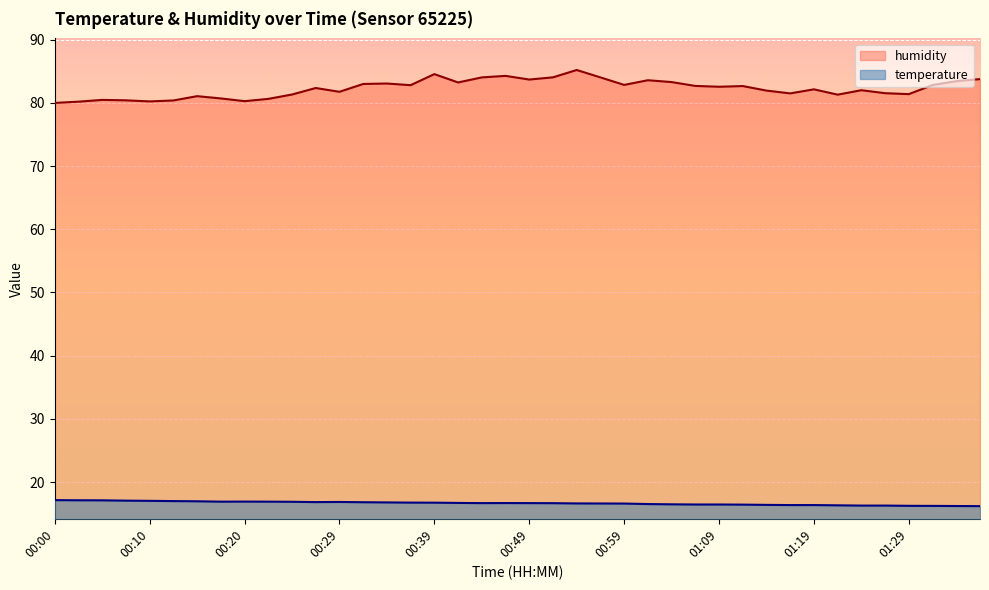

Where is the first local minimum for temperature?

00:17